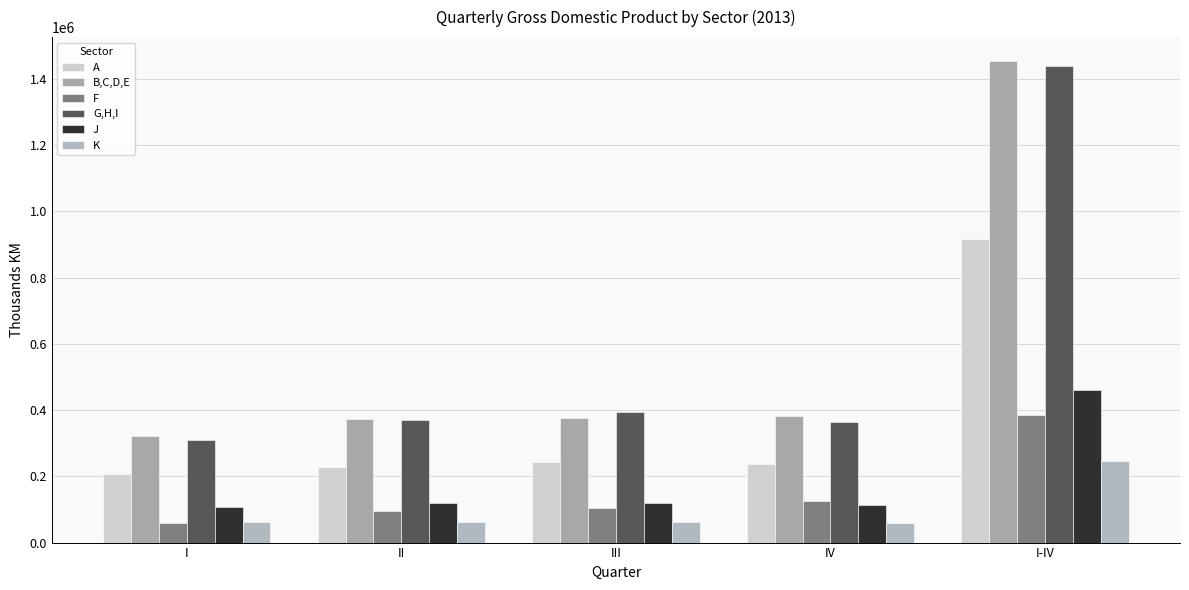

Rank the series by their maximum value, from lowest to highest.

K, F, J, A, G,H,I, B,C,D,E